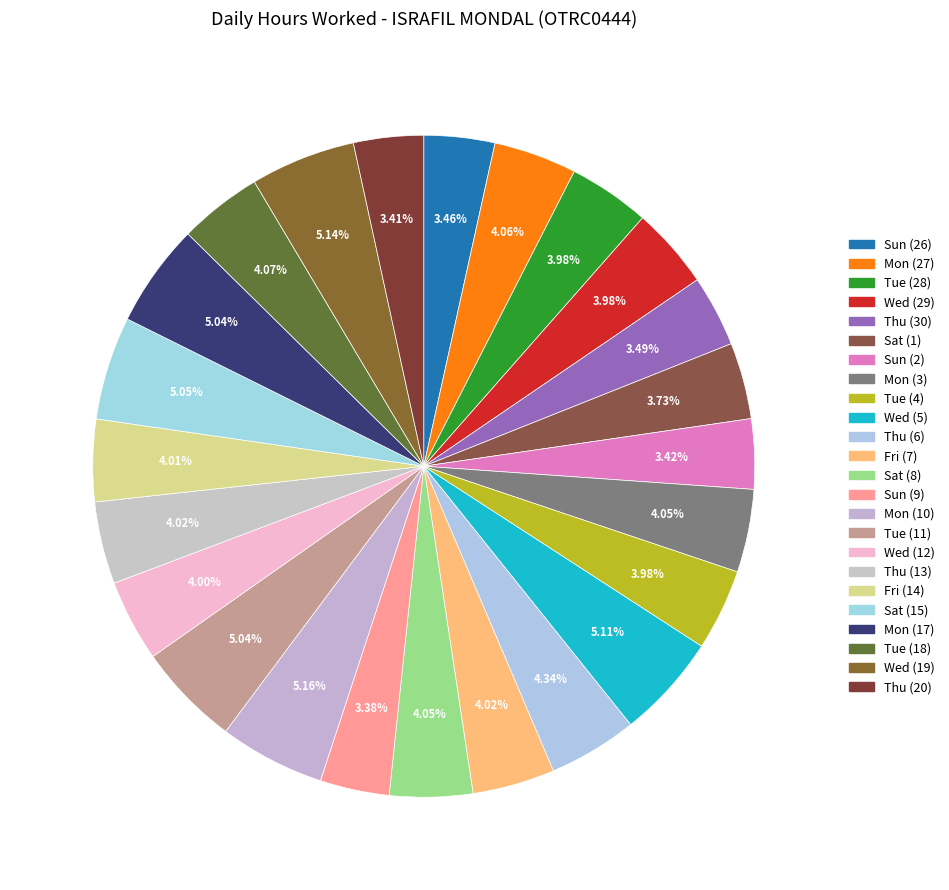

Which has a higher value, Tue (18) or Wed (19)?

Wed (19)